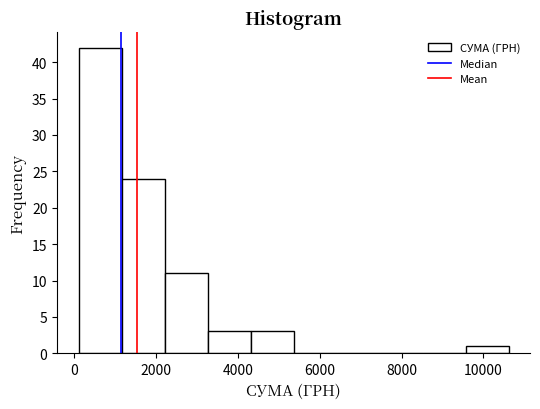

Reading left to right, transcribe this chart: for each bar, give the range it covers on the x-axis and its height. Neither the bar edges nor the heights are printed on the chart, so give them approximately, as read against the axes.

200 to 1200: 42
1200 to 2200: 24
2200 to 3200: 11
3200 to 4400: 3
4400 to 5400: 3
5400 to 6400: 0
6400 to 7400: 0
7400 to 8600: 0
8600 to 9600: 0
9600 to 10600: 1